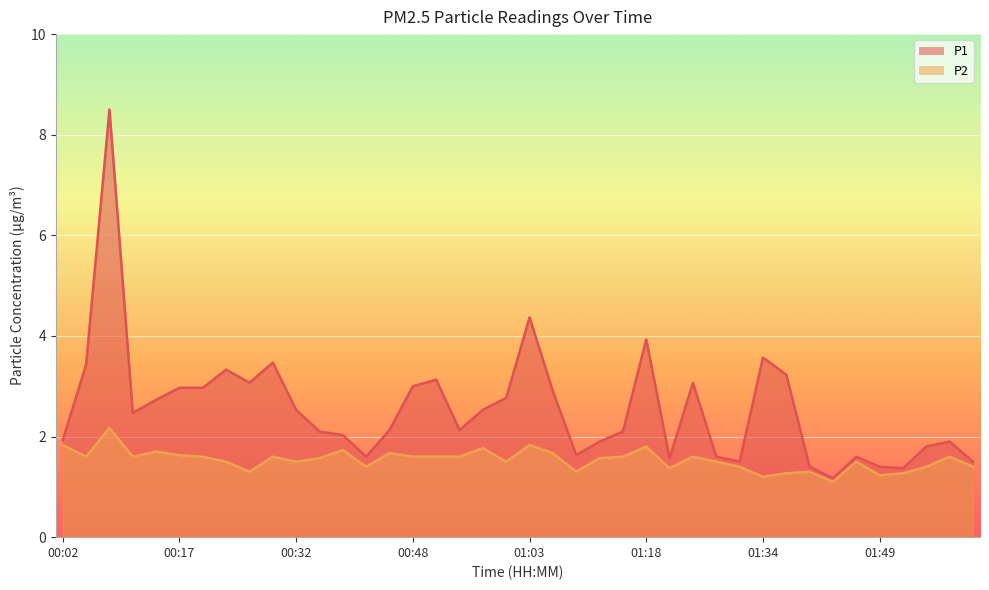

Read the P2 value at 00:51.

1.6